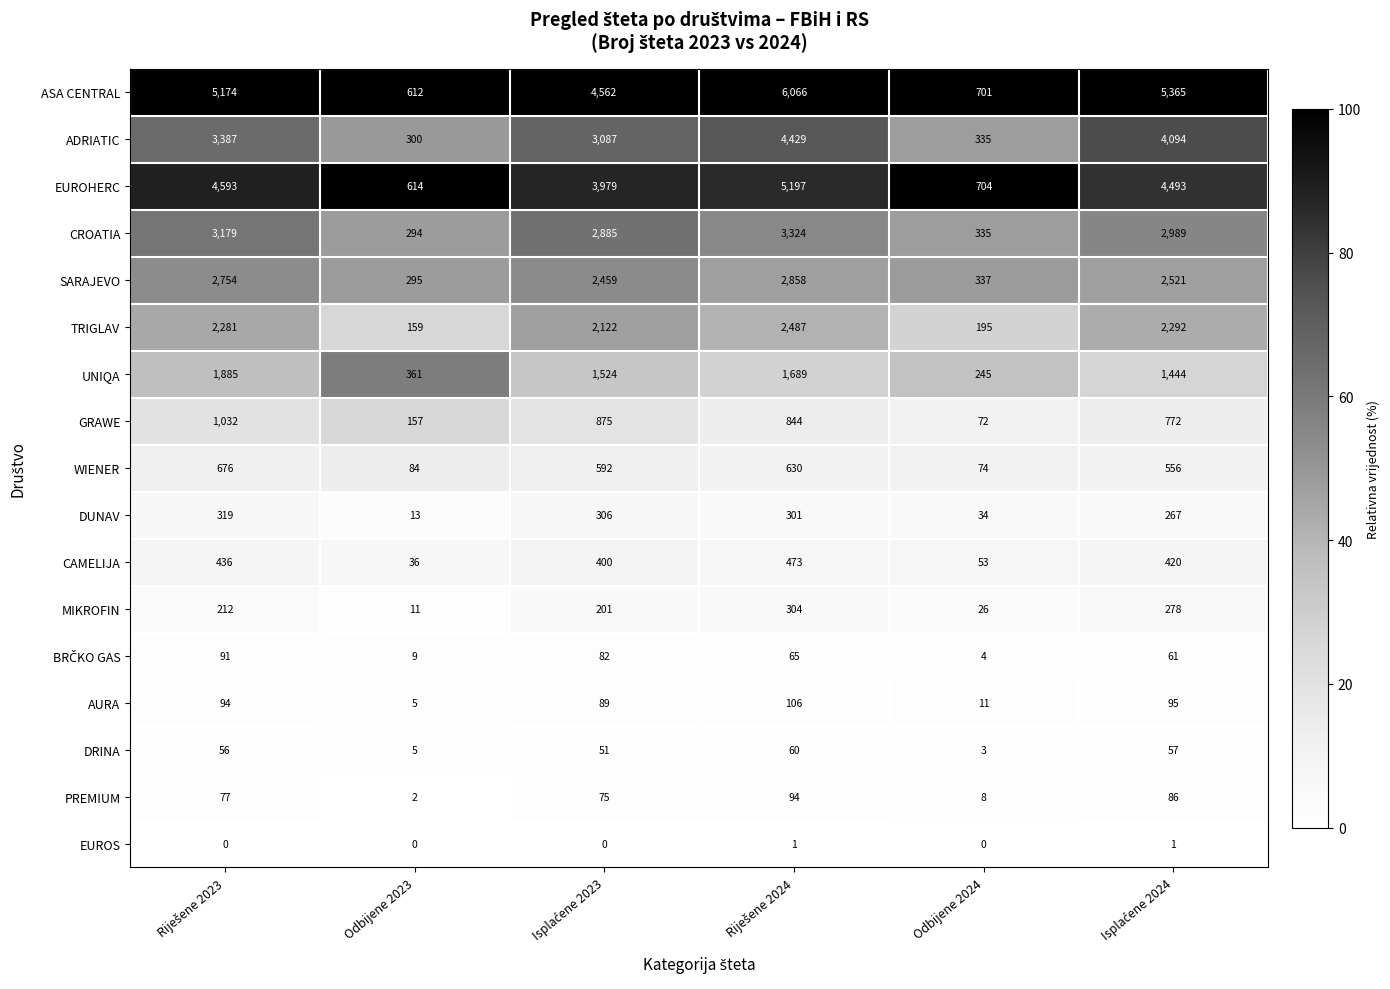

Which series has the widest spread of values?

ASA CENTRAL